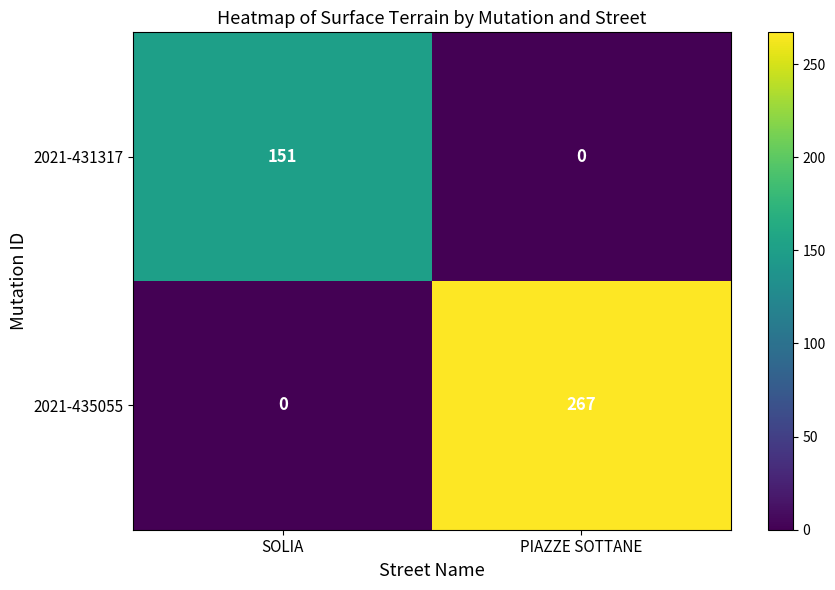

Which category has the highest value in the 2021-435055 series?

PIAZZE SOTTANE